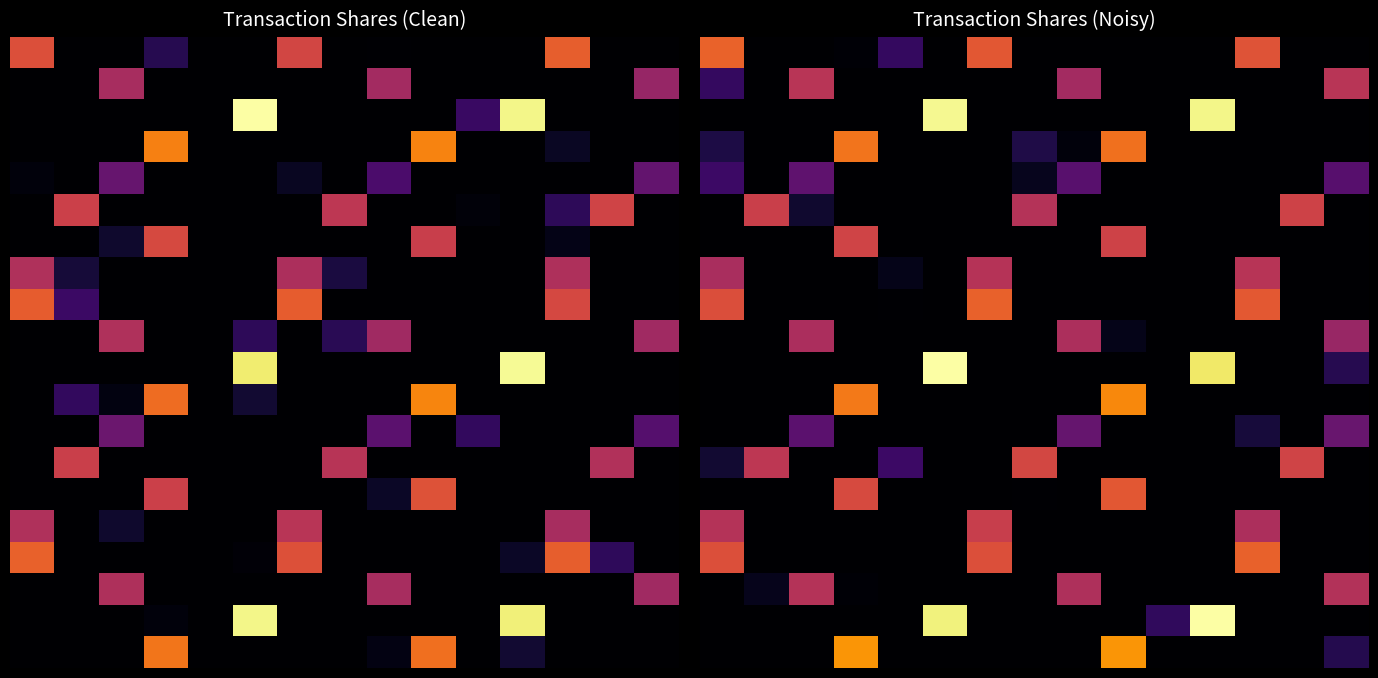

What is the spread (max minus min) of values at 6?

16815.4